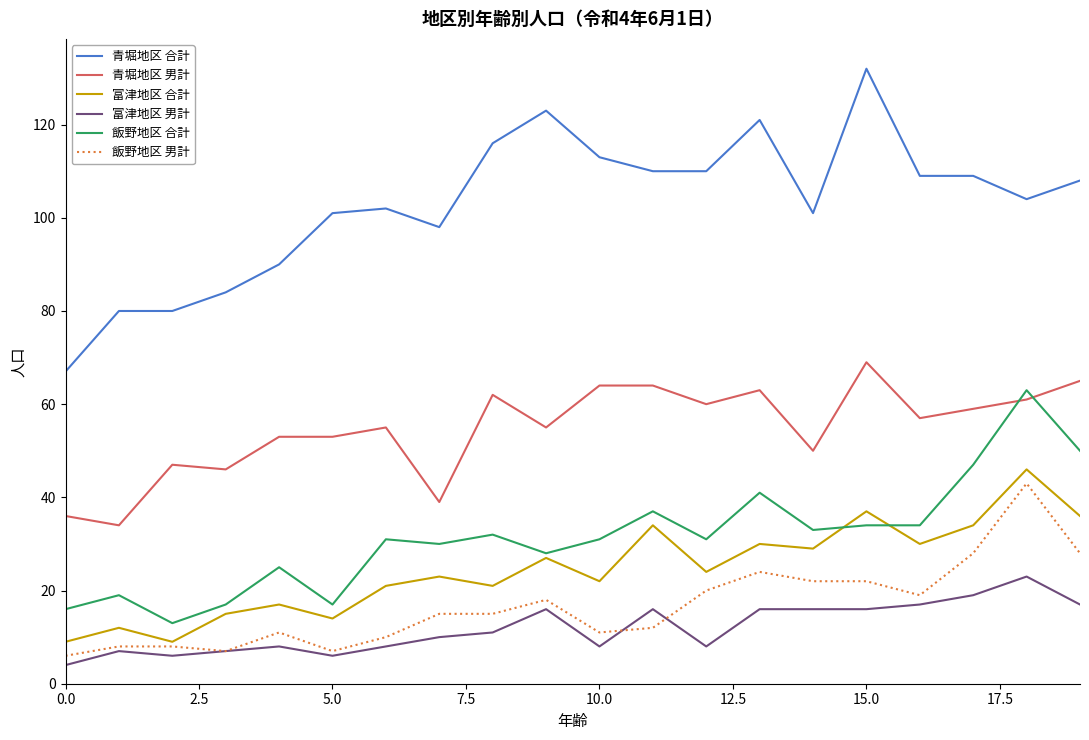

What is the average value of the 飯野地区 合計 series?

31